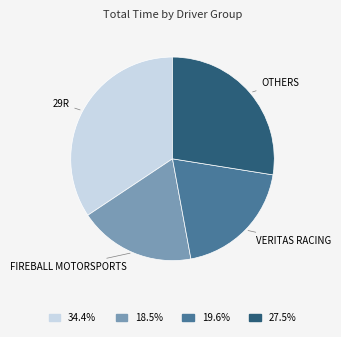

What is the ratio of the value at 34.4% to the value at 19.6%?

1.8